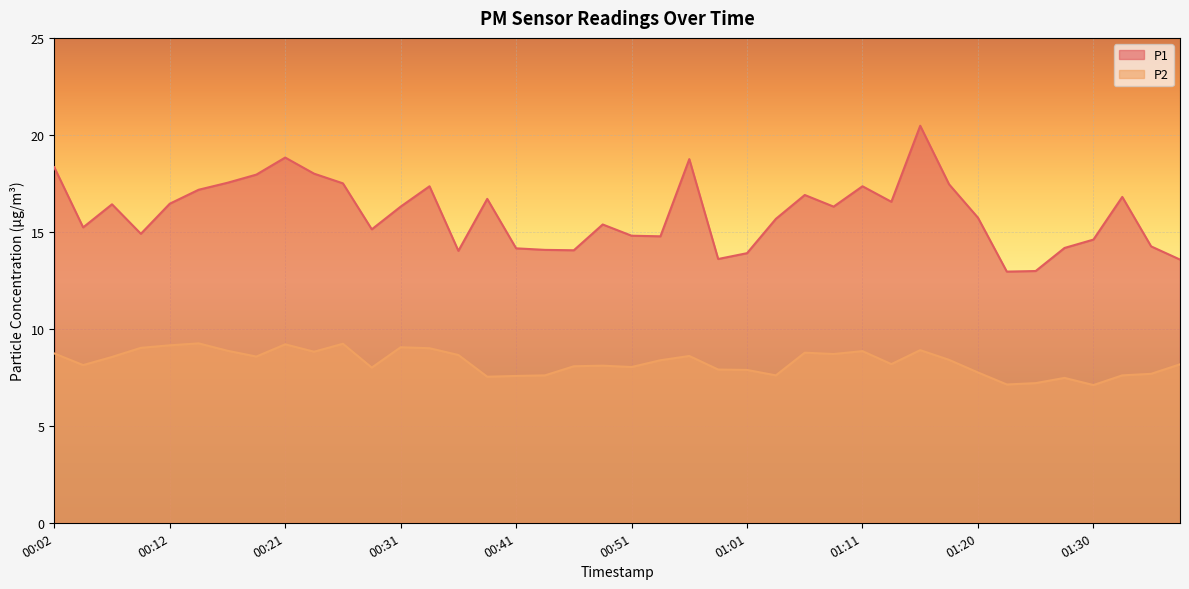

True or false: P2 and P1 intersect in this chart.

False